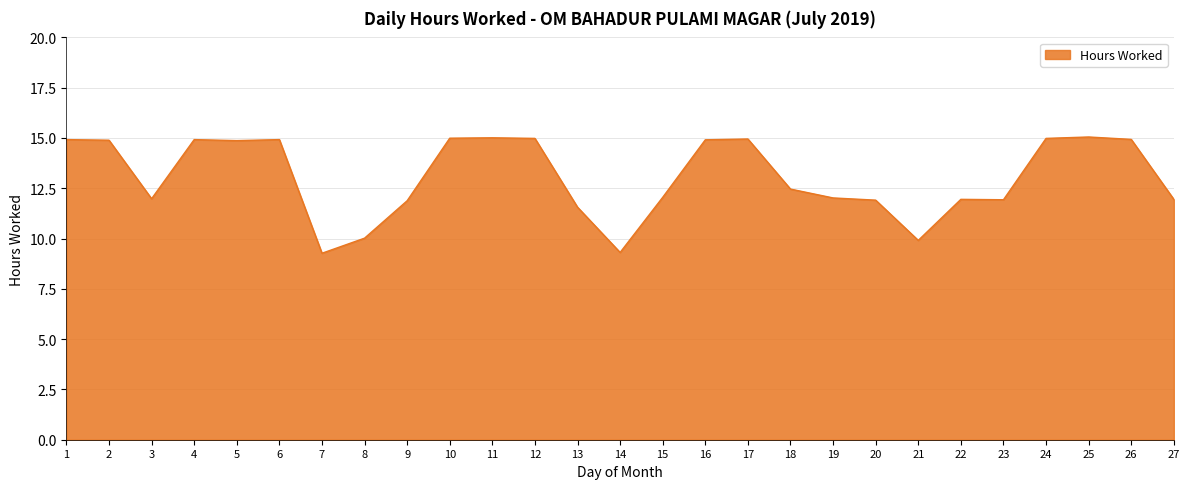

What is the maximum value shown in the chart?

15.1